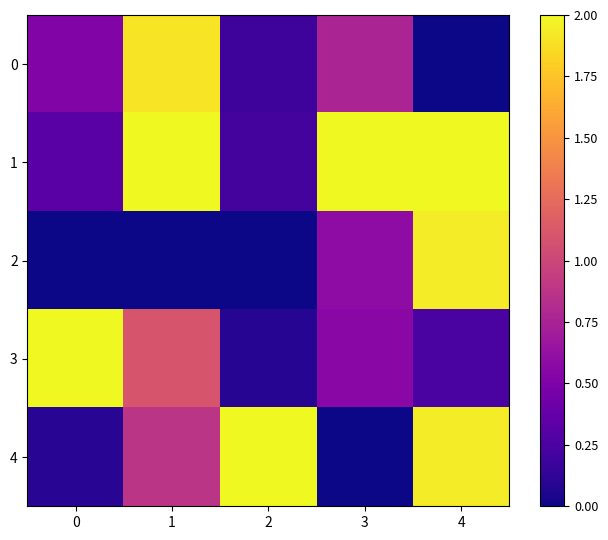

Which series changed the most between 3 and 4?

4